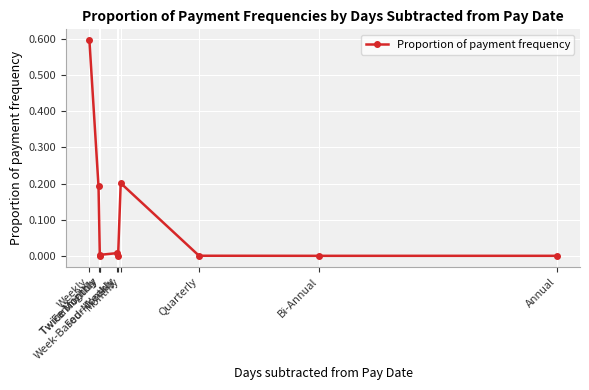

At which label is the value closest to 0?

Week-Based-Monthly